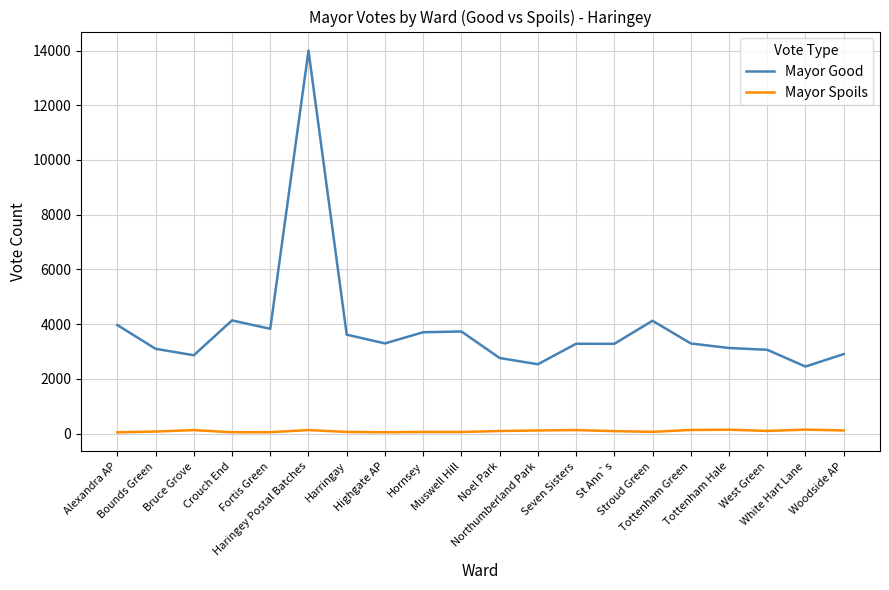

Which series has the widest spread of values?

Mayor Good